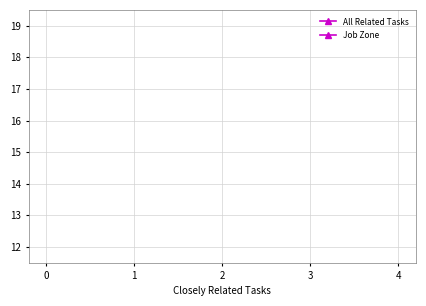

Count the number of data series in this chart.

2